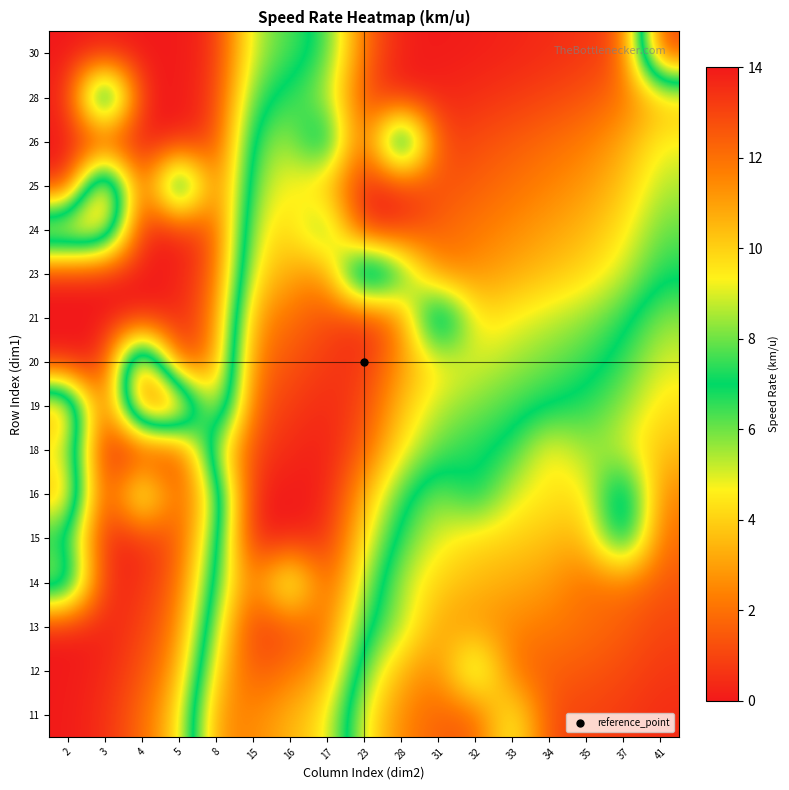

How many distinct data groups are displayed?

16